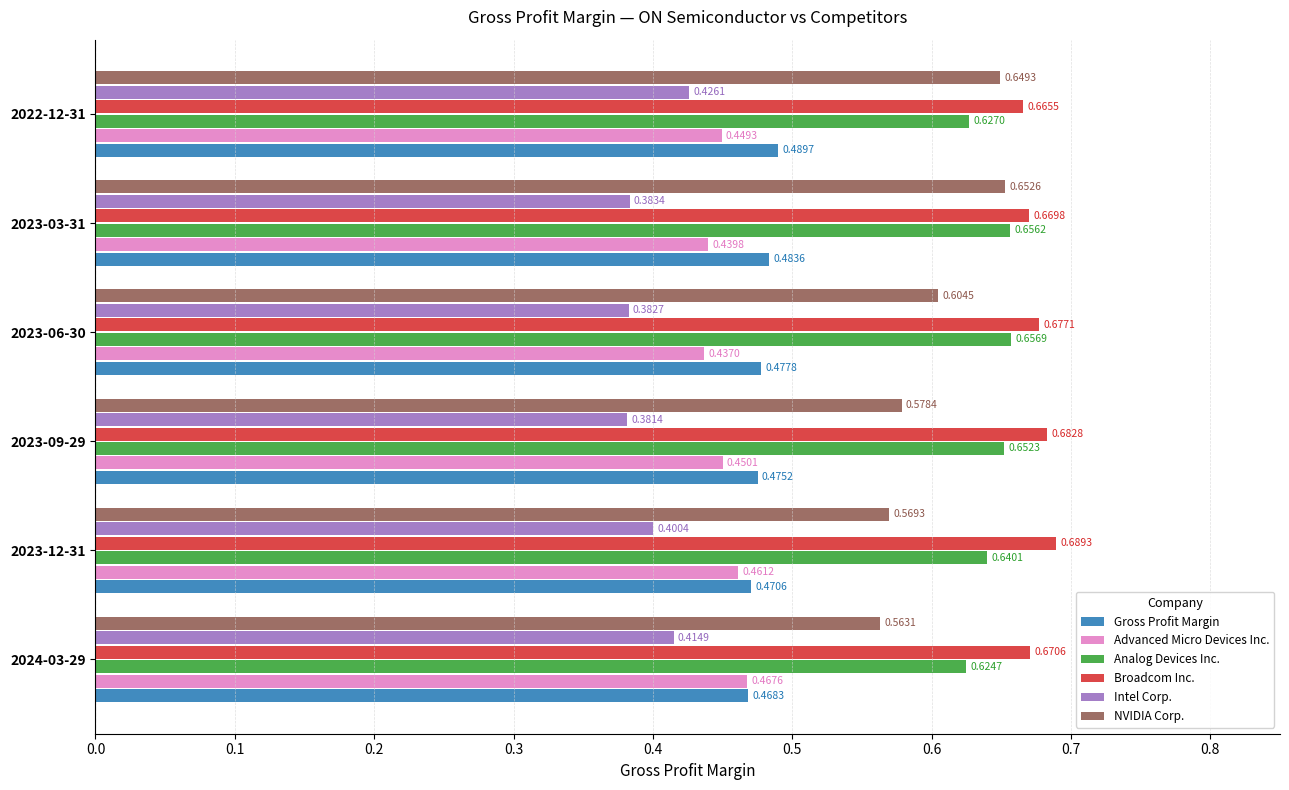

Which series has the largest total across all categories?

Broadcom Inc.